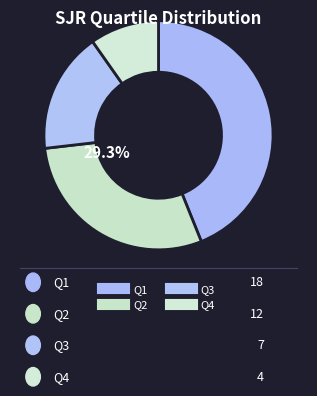

Between Q4 and Q3, which is larger?

Q3